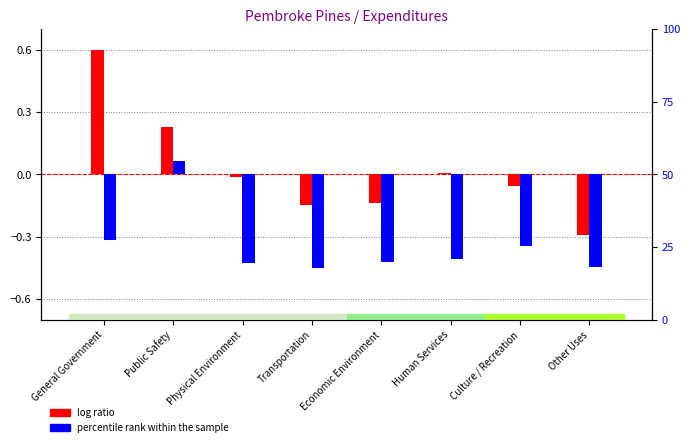

Which series has the largest total across all categories?

log ratio